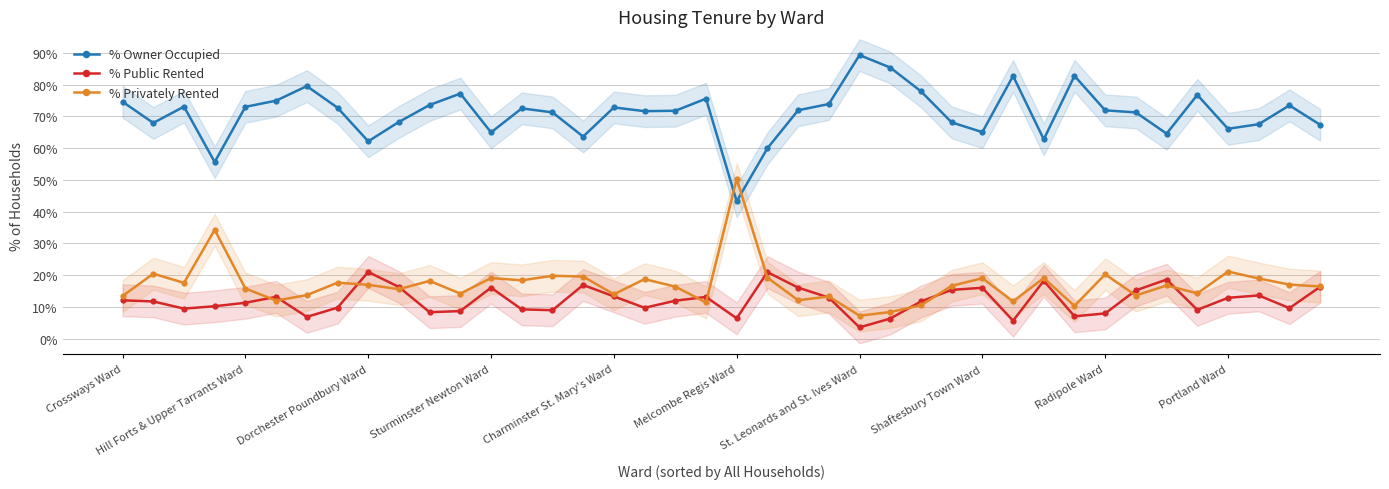

What is the difference between the maximum and second lowest values in the % Owner Occupied series?

33.7